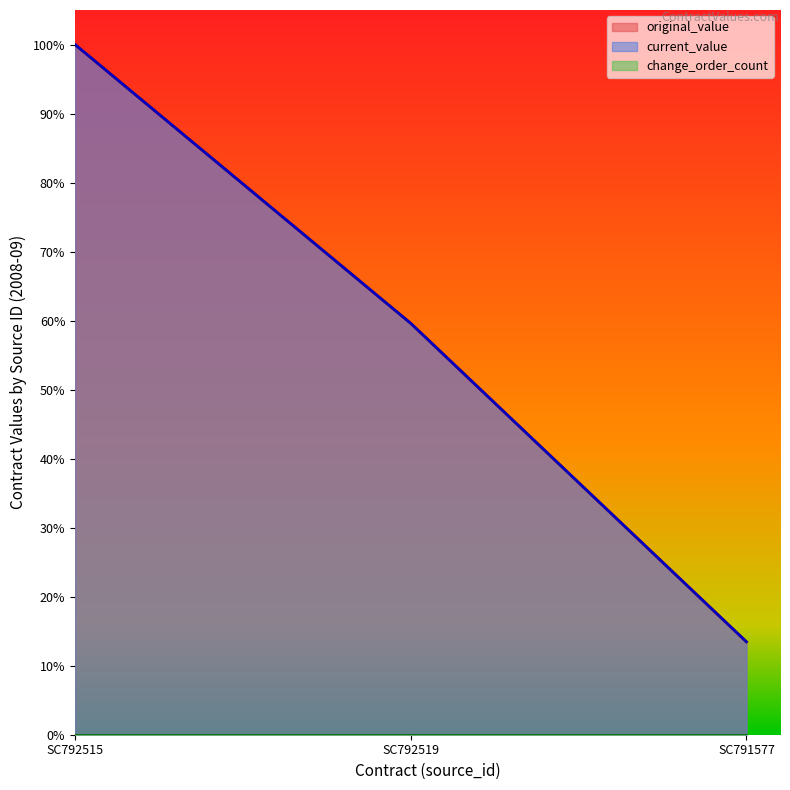

What is the difference between the maximum and minimum values in the original_value series?

0.9